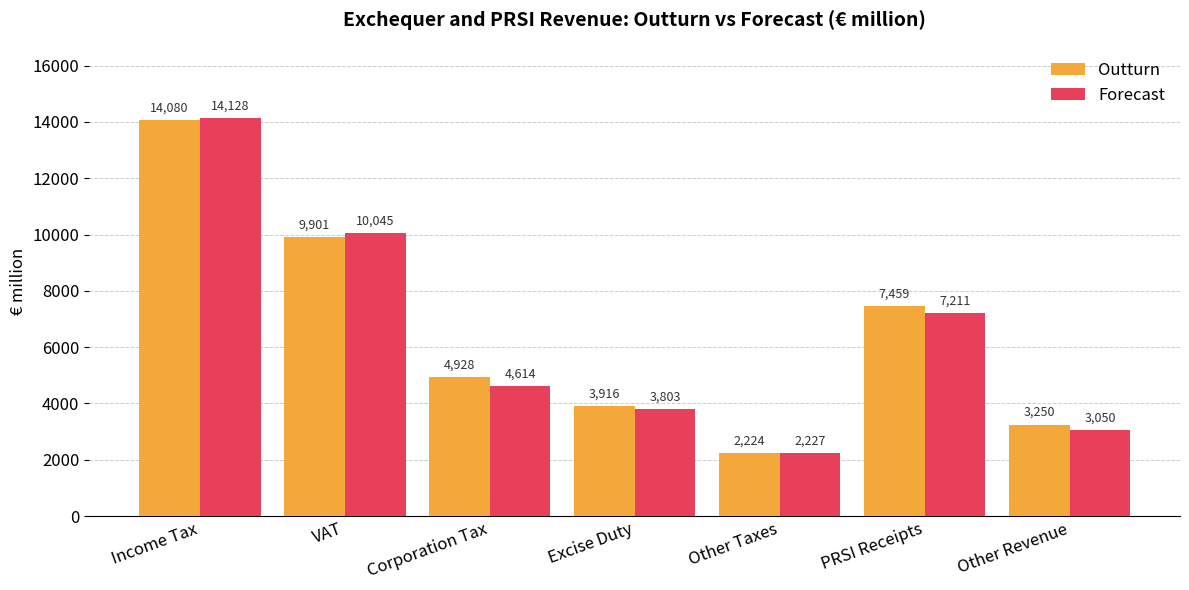

Reading left to right, list all the values displayed in this chart.

Outturn: Income Tax=14080	VAT=9901	Corporation Tax=4928	Excise Duty=3916	Other Taxes=2224	PRSI Receipts=7459	Other Revenue=3250
Forecast: Income Tax=14128	VAT=10045	Corporation Tax=4614	Excise Duty=3803	Other Taxes=2227	PRSI Receipts=7211	Other Revenue=3050